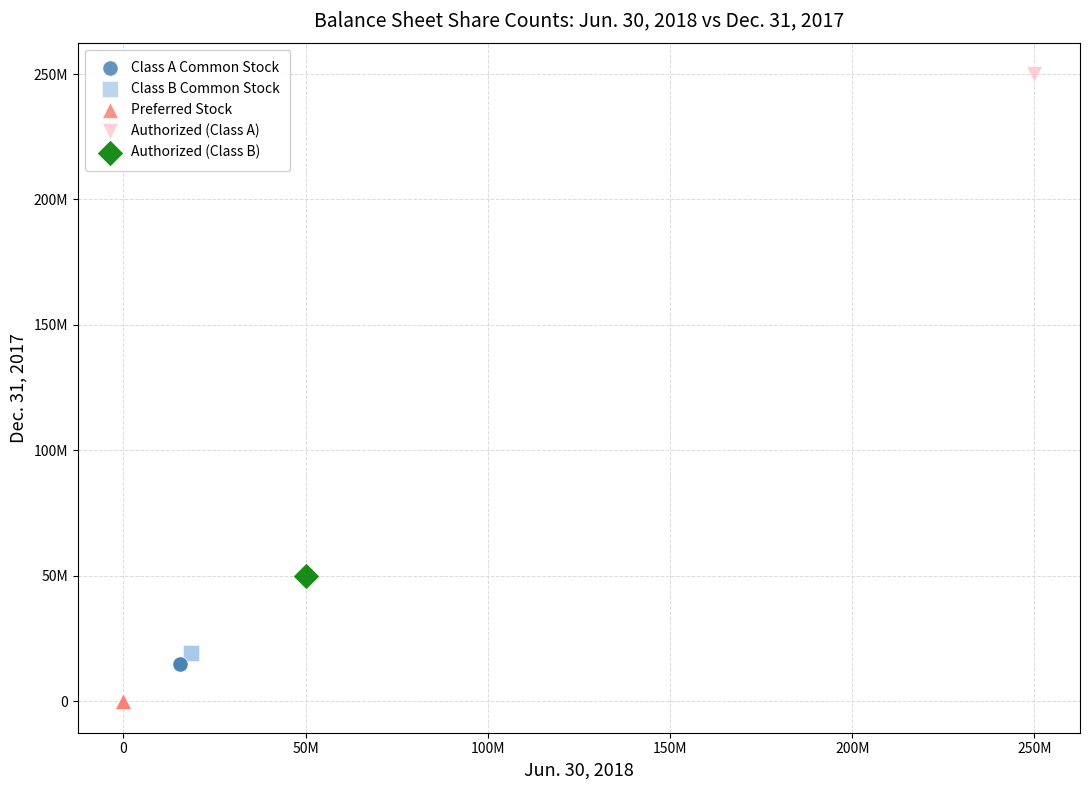

What are all the series names shown in the legend?

Class A Common Stock, Class B Common Stock, Preferred Stock, Authorized (Class A), Authorized (Class B)